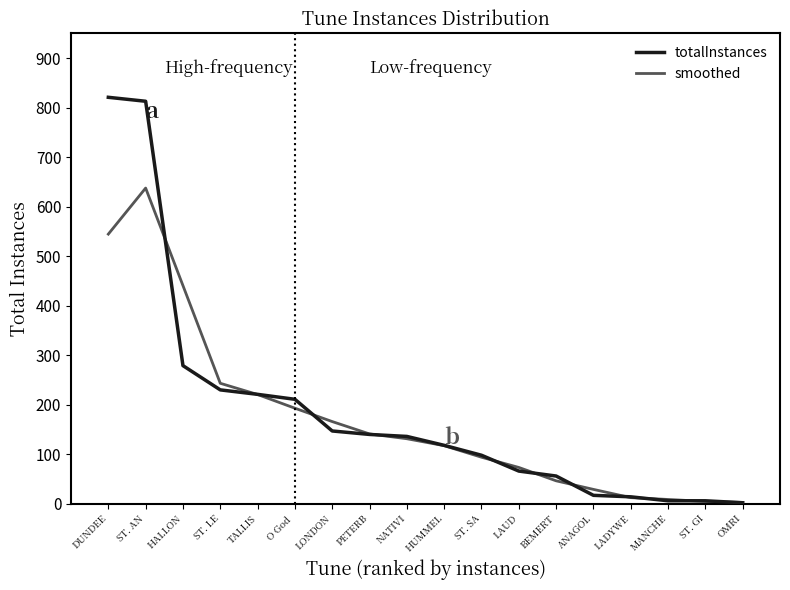

List the series in order of their peak value, lowest first.

smoothed, totalInstances